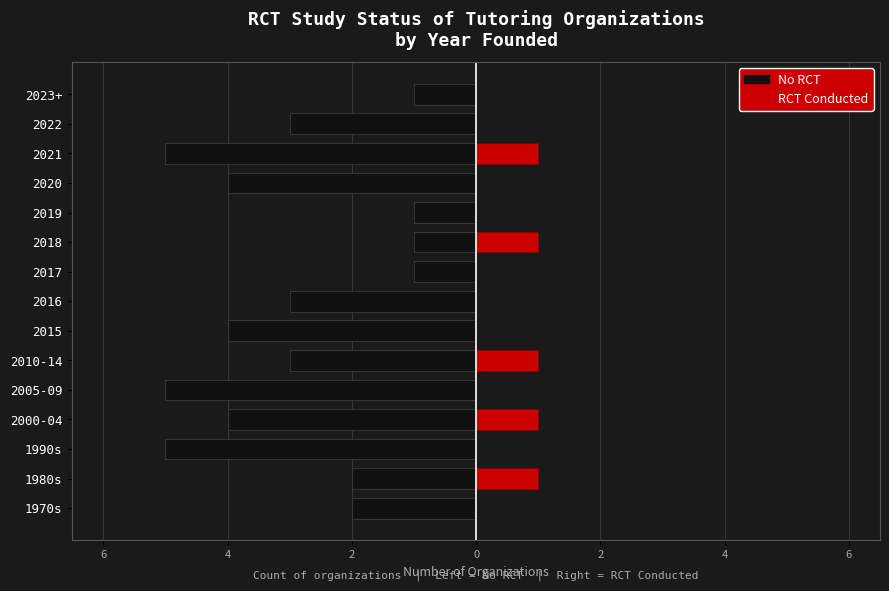

What are all the series names shown in the legend?

No RCT, RCT Conducted